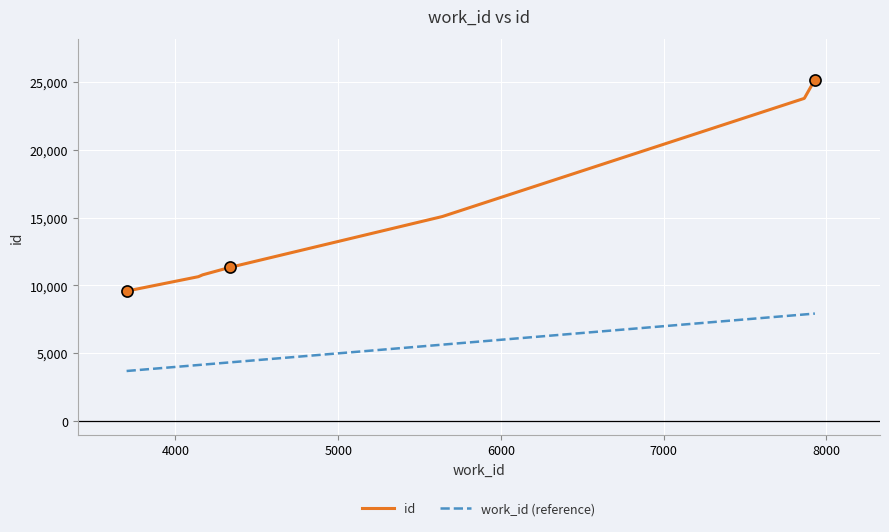

Which series has the largest total across all categories?

id